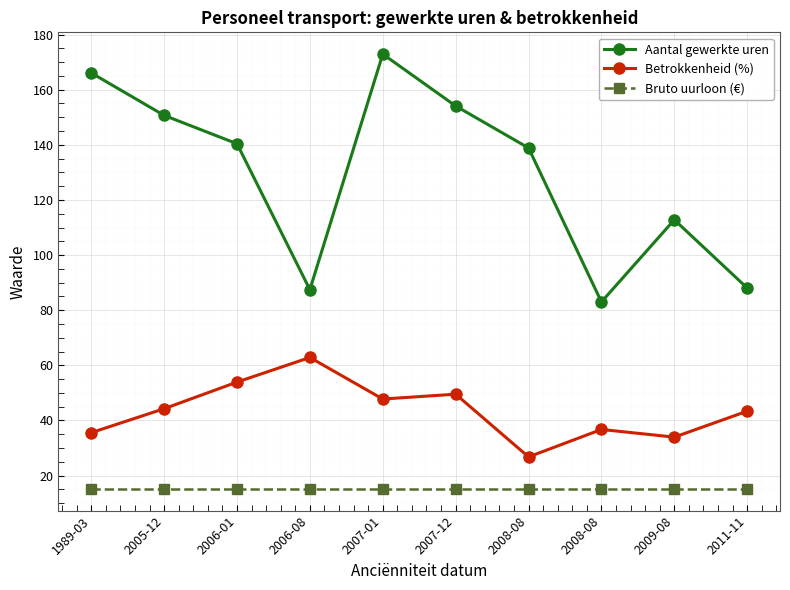

Which series has the widest spread of values?

Aantal gewerkte uren